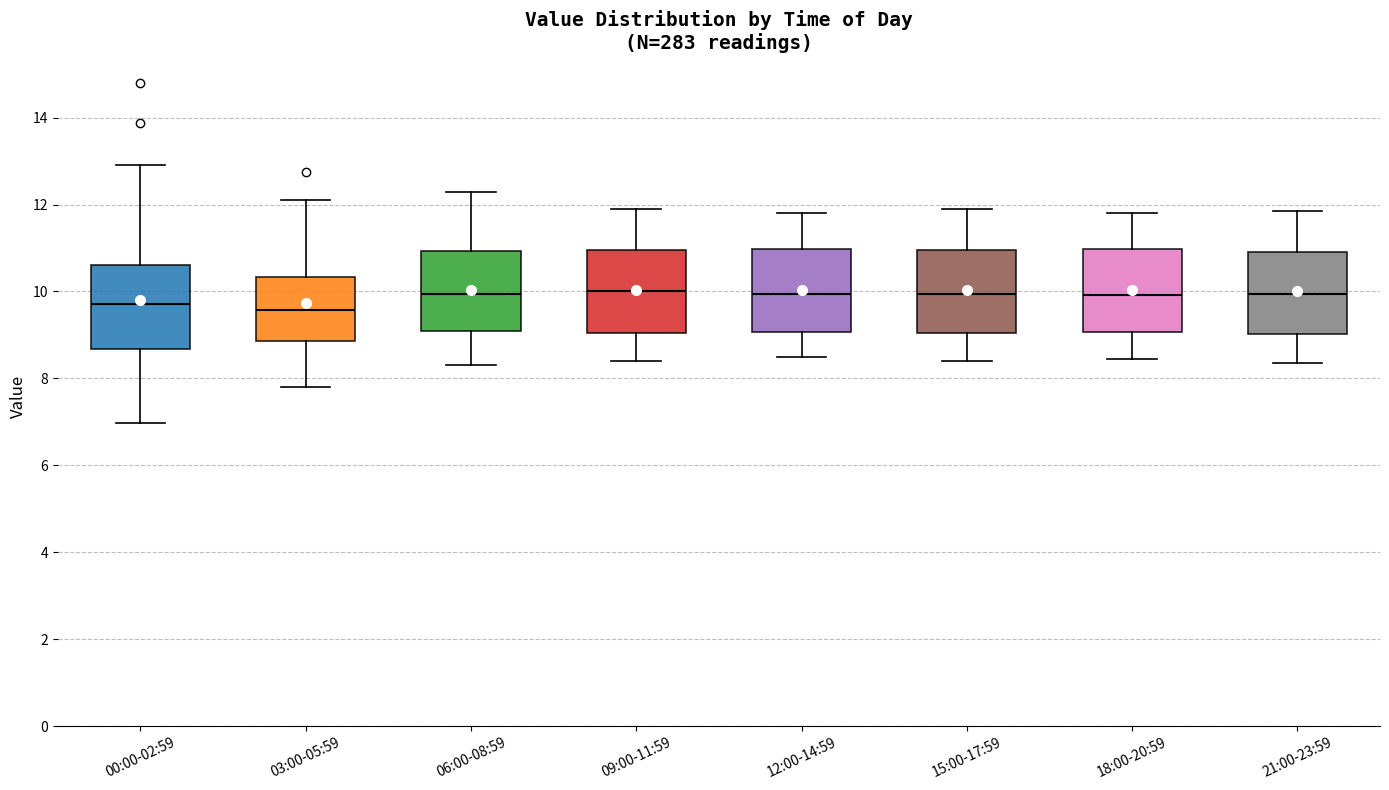

Reading left to right, transcribe this box plot: for each box, give where its median line is, the range the box spans, and where its two whiskers end, as read against the y-axis. The values are not printed on the chart, so give them approximately, as read against the axis.

00:00-02:59: median 9.8, box 8.6 to 10.6, whiskers 7.0 to 13.0
03:00-05:59: median 9.6, box 8.8 to 10.4, whiskers 7.8 to 12.2
06:00-08:59: median 10.0, box 9.0 to 11.0, whiskers 8.4 to 12.4
09:00-11:59: median 10.0, box 9.0 to 11.0, whiskers 8.4 to 12.0
12:00-14:59: median 10.0, box 9.0 to 11.0, whiskers 8.6 to 11.8
15:00-17:59: median 10.0, box 9.0 to 11.0, whiskers 8.4 to 12.0
18:00-20:59: median 10.0, box 9.0 to 11.0, whiskers 8.4 to 11.8
21:00-23:59: median 10.0, box 9.0 to 11.0, whiskers 8.4 to 11.8